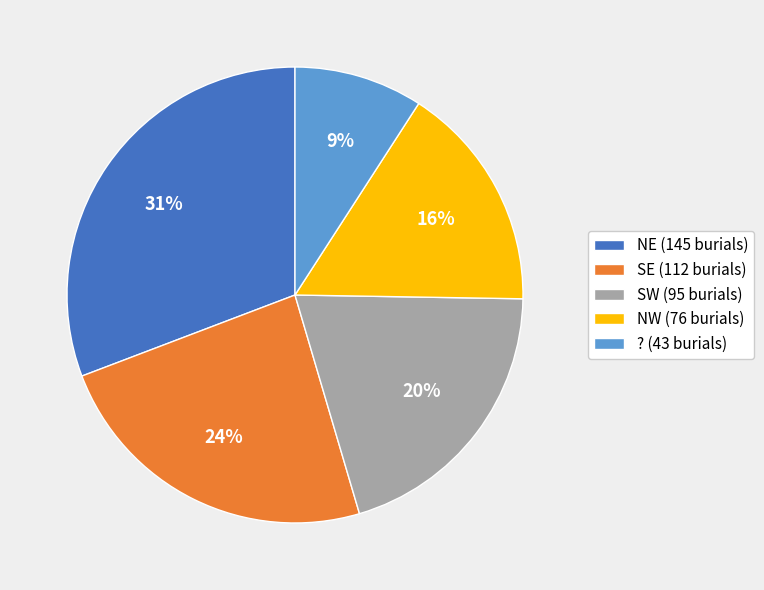

To the nearest percent, what is the combined percentage of ? and SE?

33%